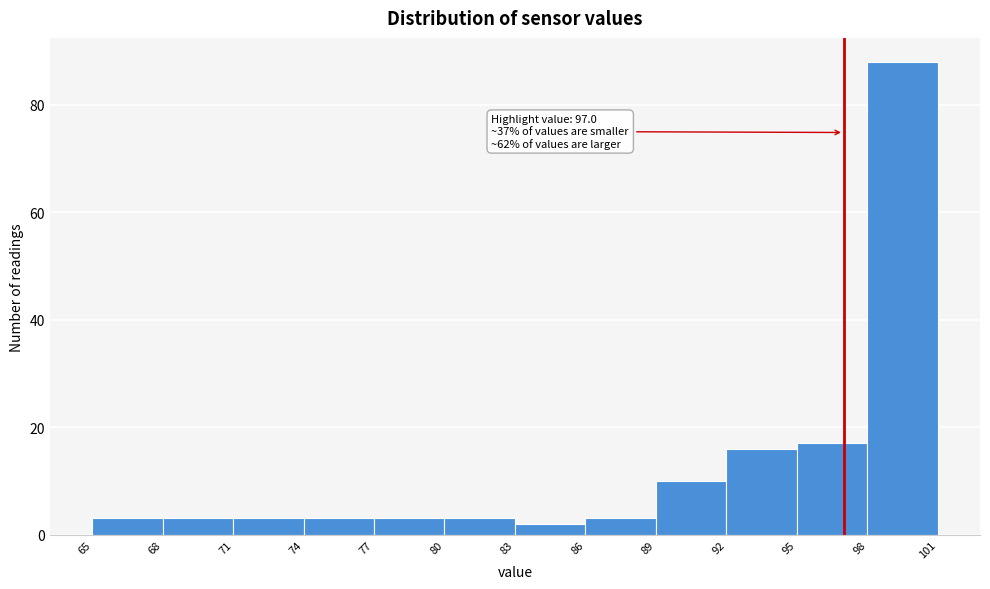

Which range on the x-axis has the tallest bar?

98 to 101